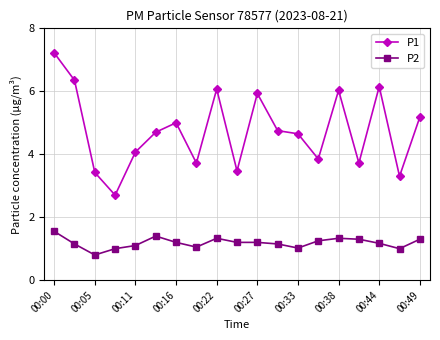

What is the value of the P2 point at the 16th from the left?

1.3